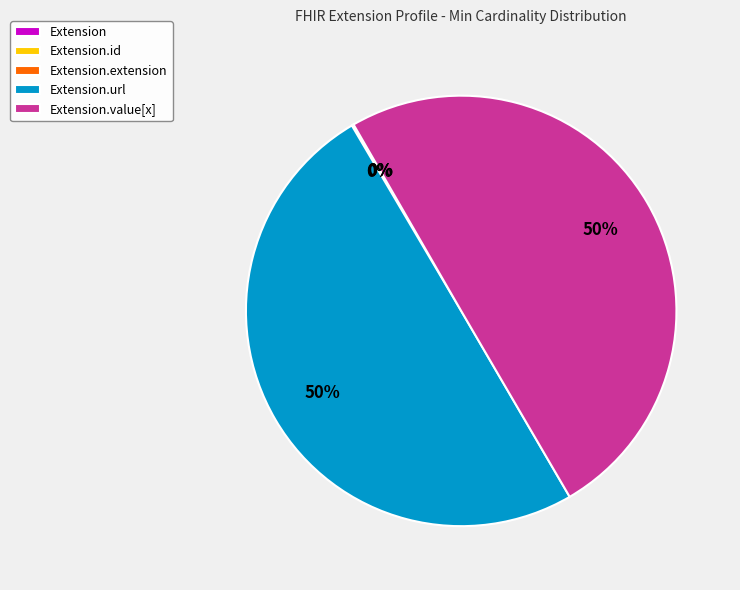

To the nearest percent, what is the difference between the largest and smallest slice percentages?

50%